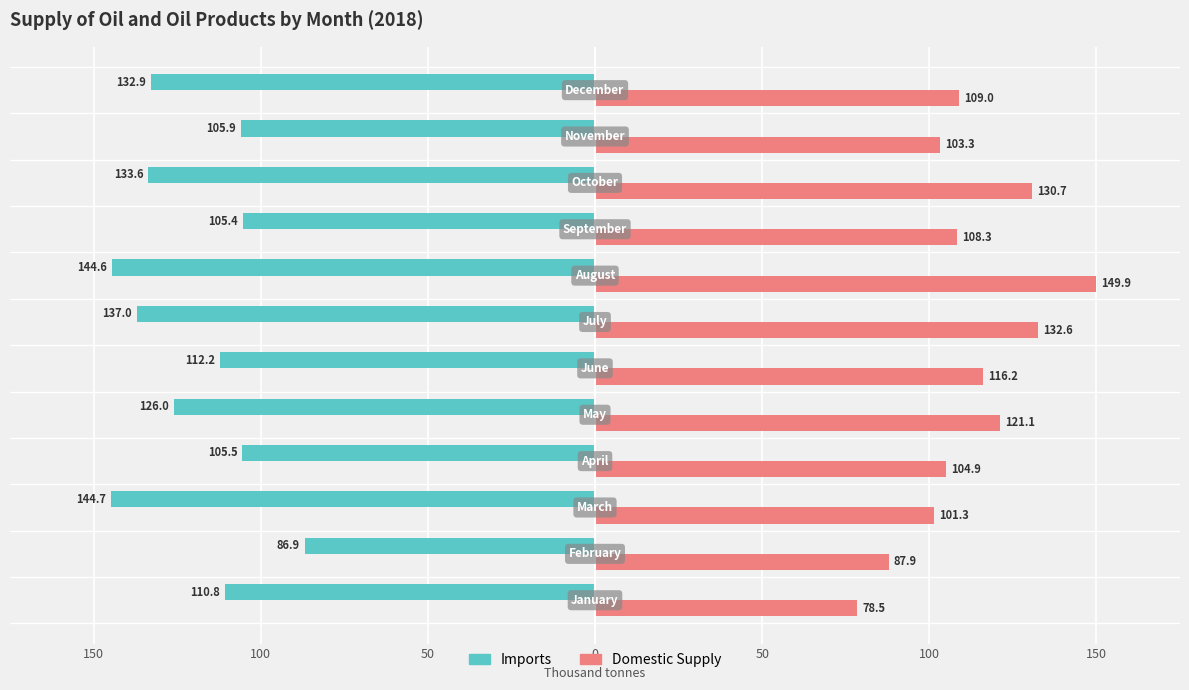

What are all the series names shown in the legend?

Imports, Domestic Supply